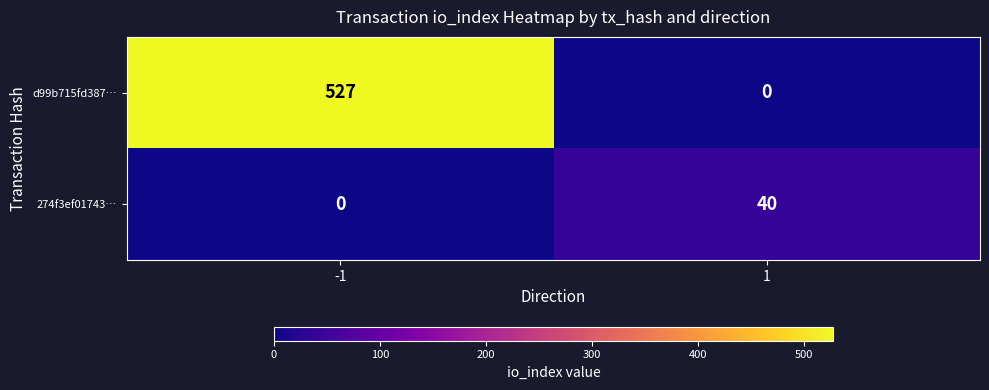

Which series has the largest range (max minus min)?

d99b715fd387…